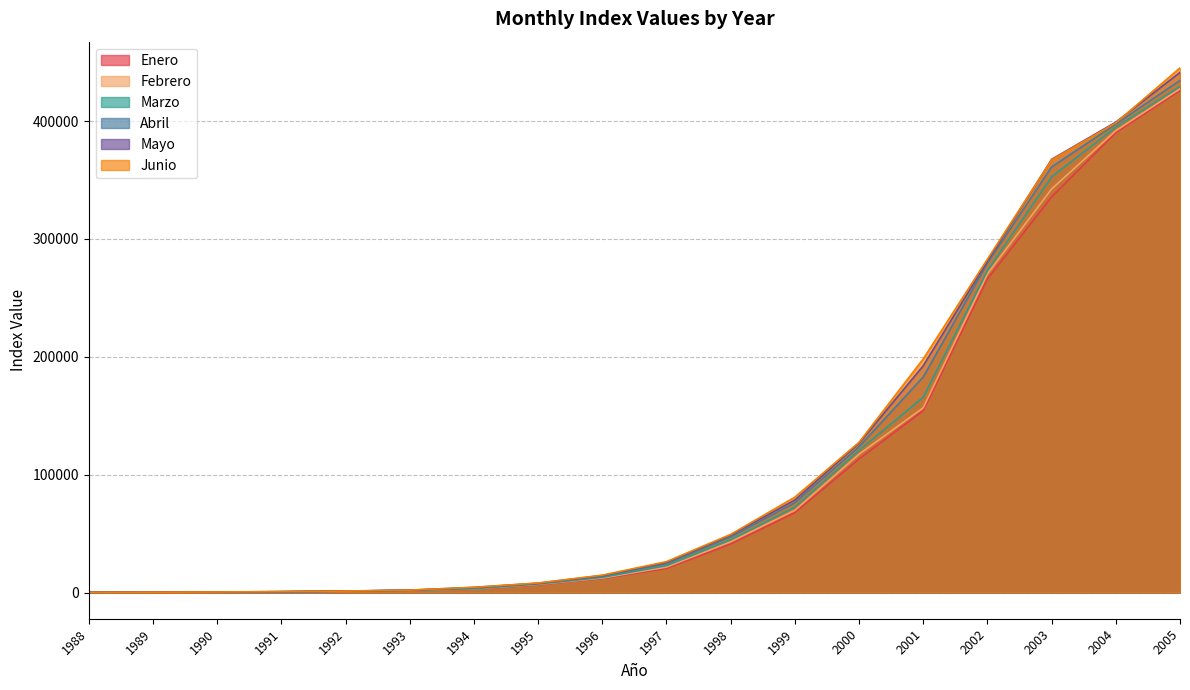

What is the difference between the highest and lowest values at 1996?

2910.9